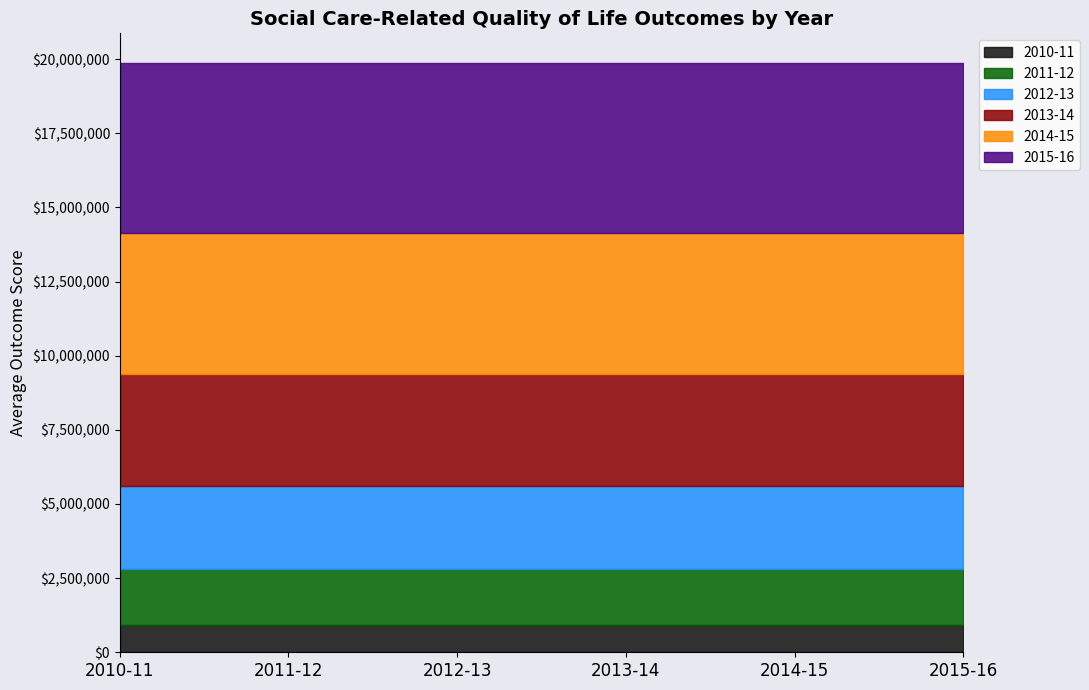

At which category does Outcome 2013-14 reach its first local peak?

2013-14